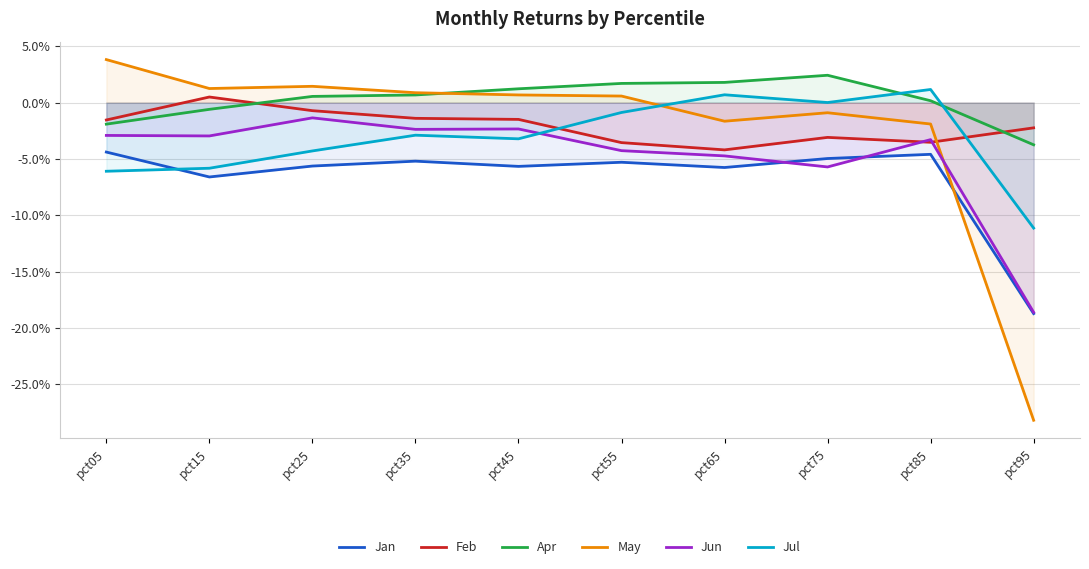

At which category does Jul reach its first local peak?

pct35